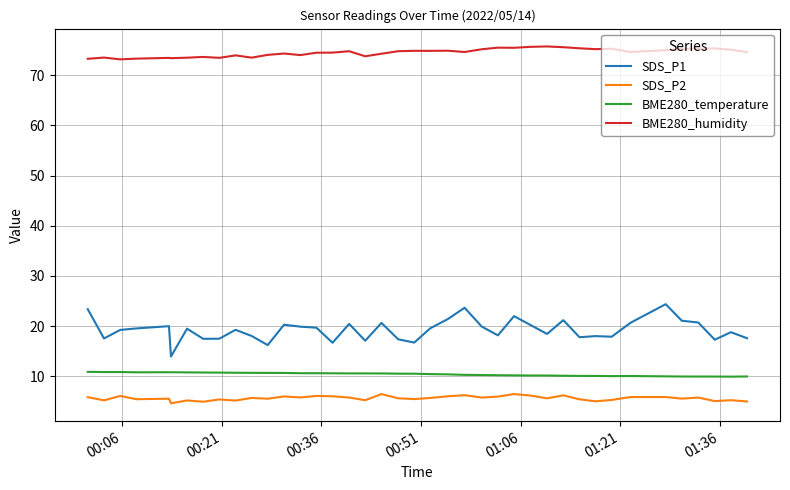

True or false: BME280_temperature and SDS_P2 intersect in this chart.

False